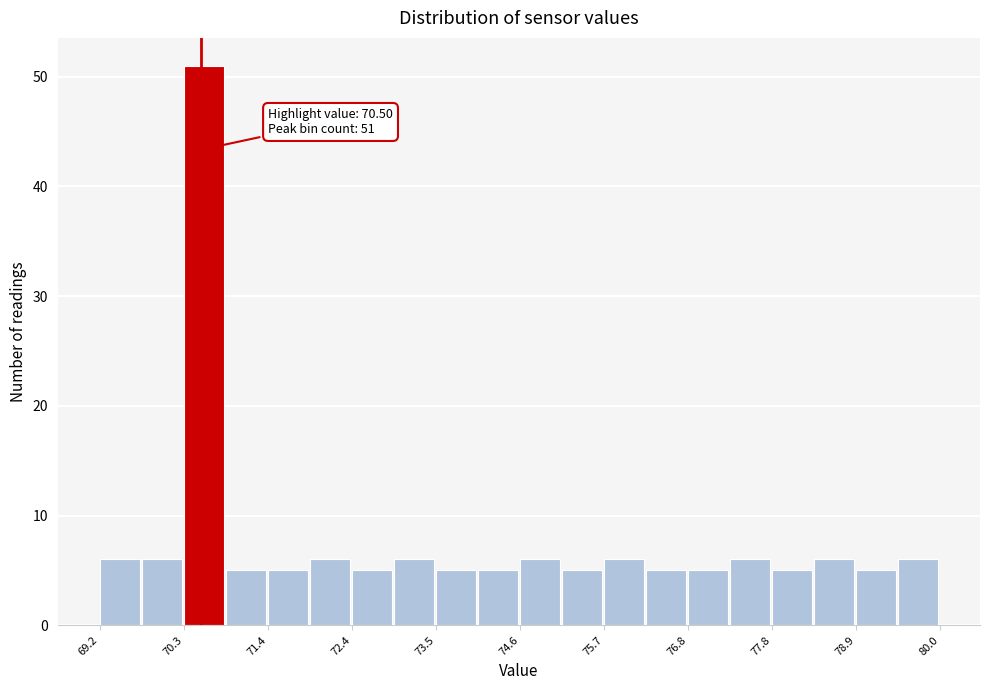

Read against the x-axis, roughly where is the centre of the tallest bar?

70.6